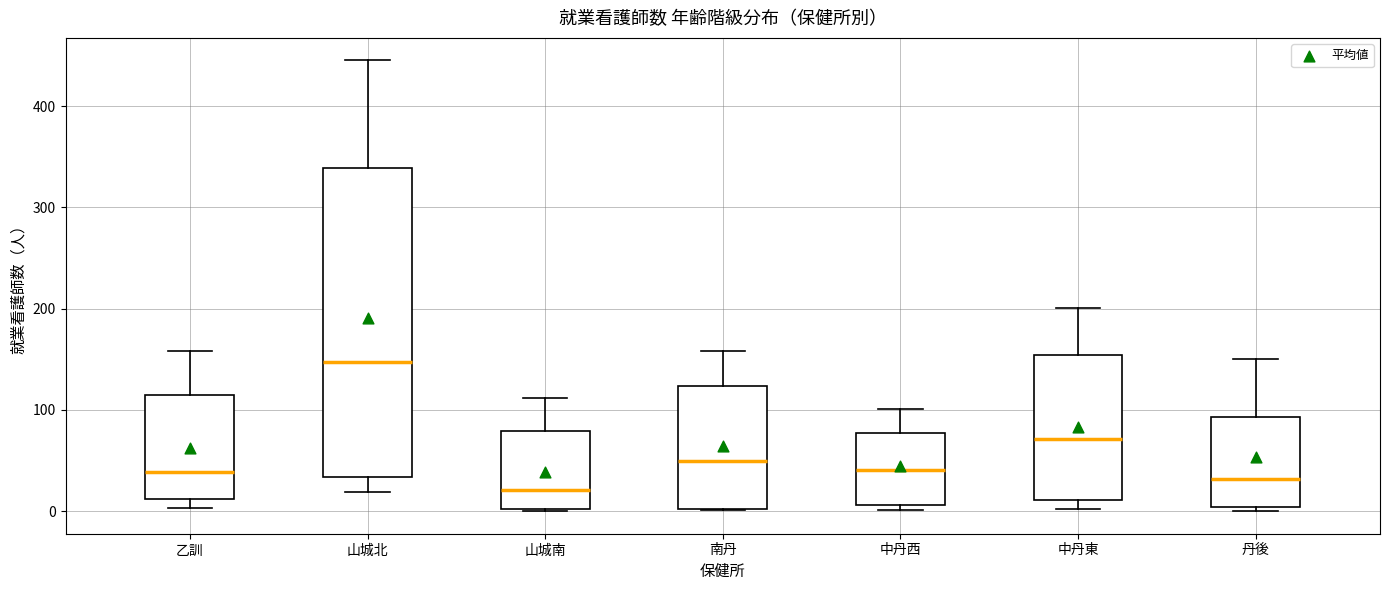

Which box has the highest median line?

山城北